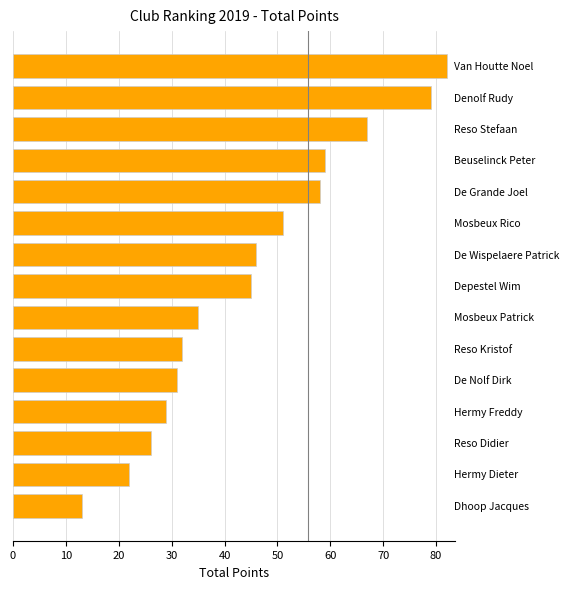

What is the average value?

45